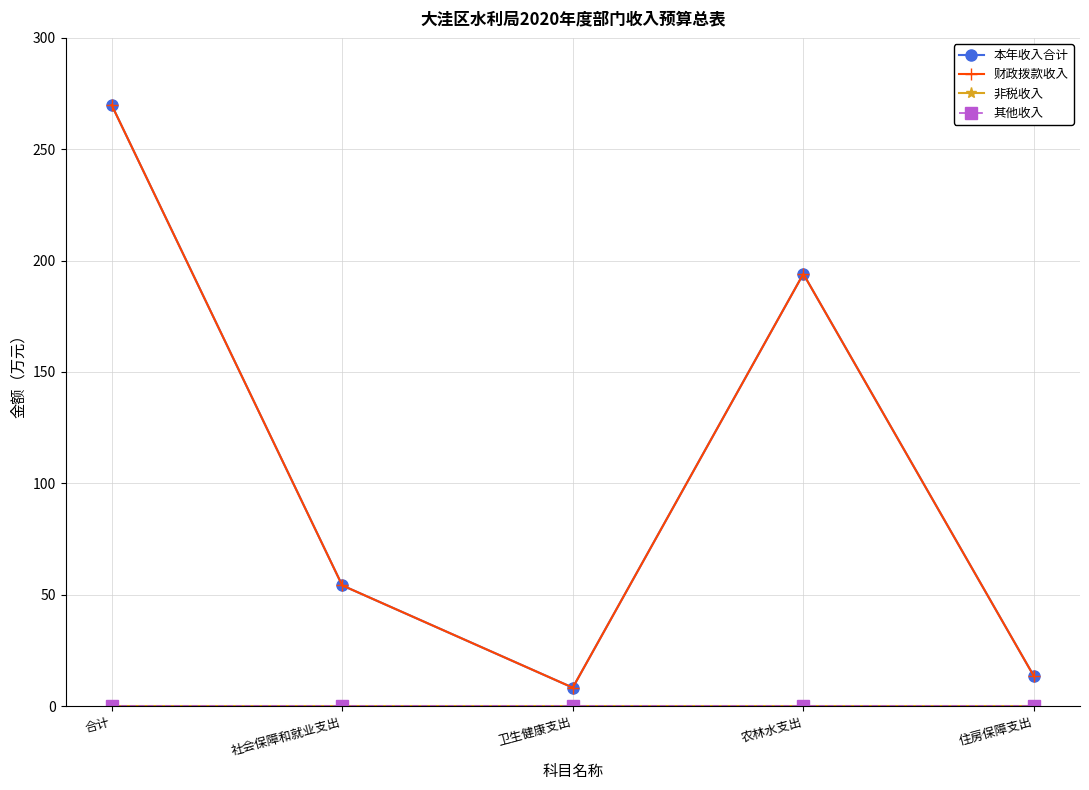

Does the chart display data point markers on the line(s)?

Yes